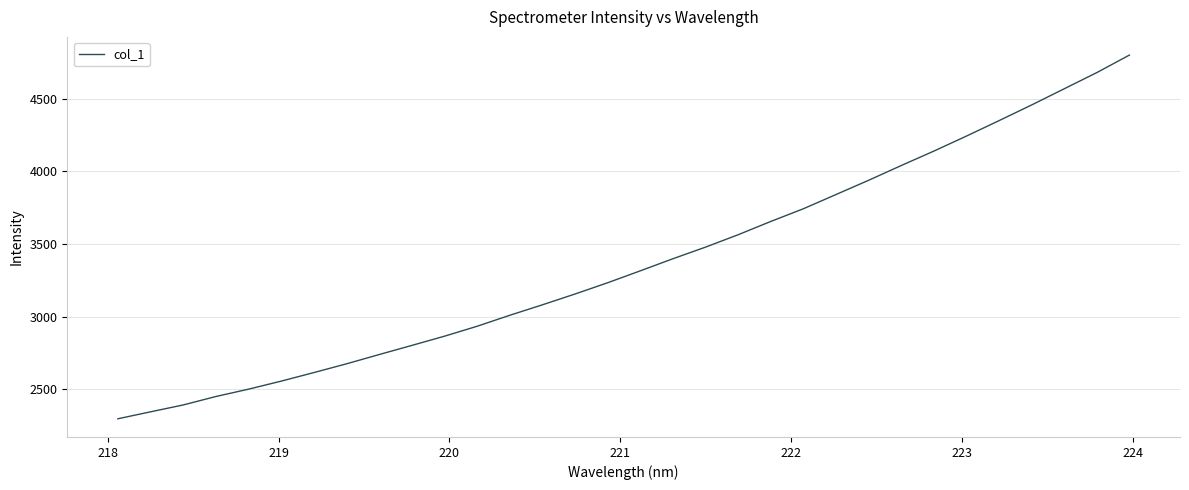

What is the difference between the maximum and minimum values?

2503.6